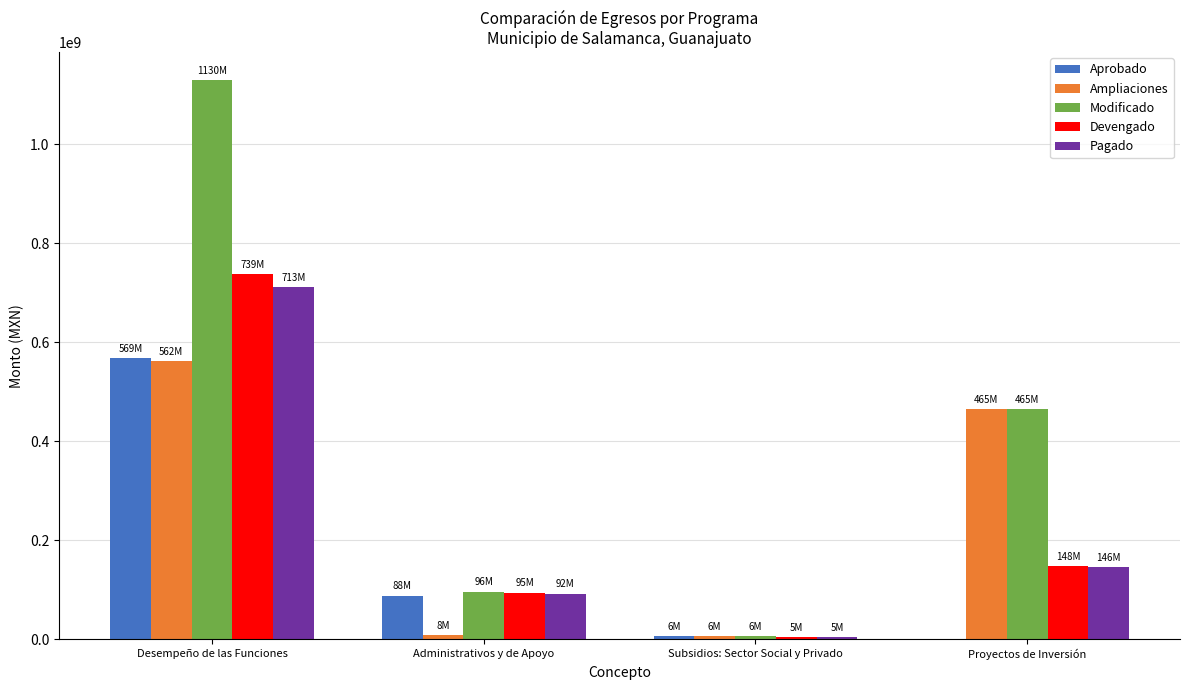

Where is Ampliaciones nearest to the value 283741775?

Proyectos de Inversión